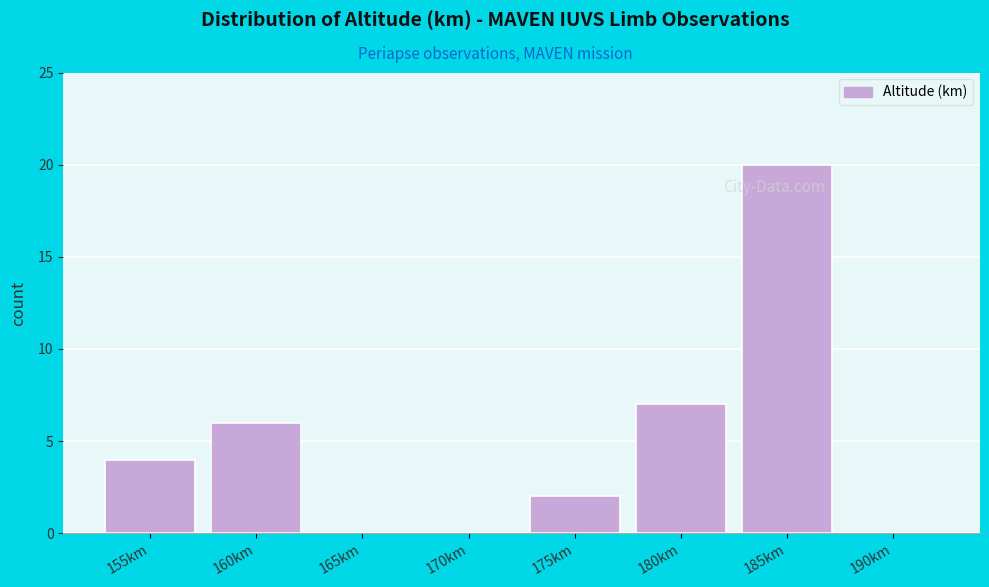

Reading right to left, transcribe all the data shown in this chart.

190km=0	185km=20	180km=7	175km=2	170km=0	165km=0	160km=6	155km=4